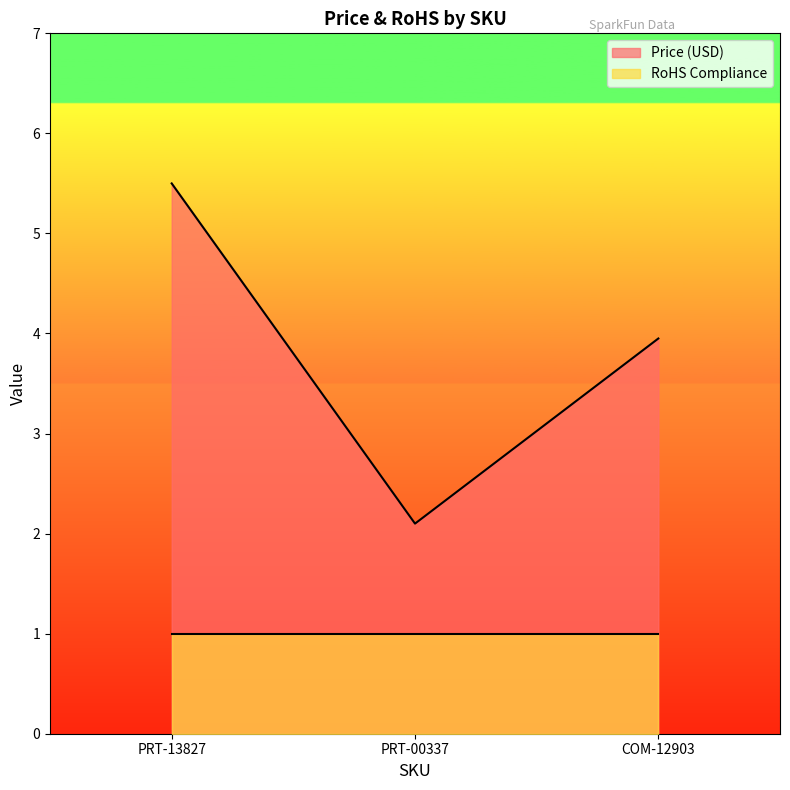

What is the smallest value displayed?

1.0